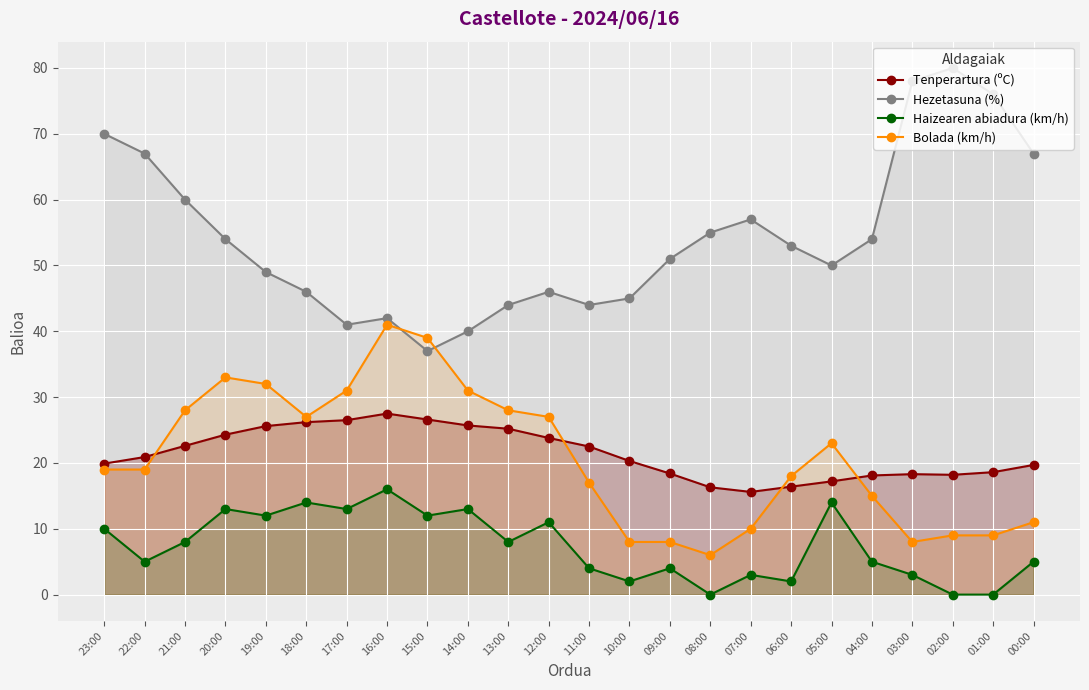

Is it true that Hezetasuna (%) equals 67.0 at 22:00?

True